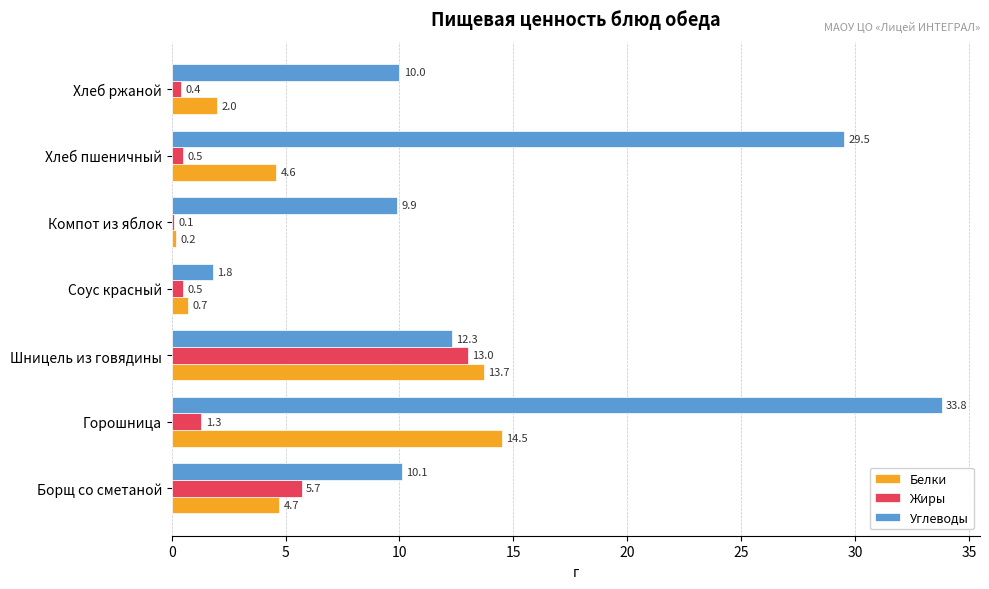

True or false: Жиры has a value of 13.0 at Шницель из говядины.

True